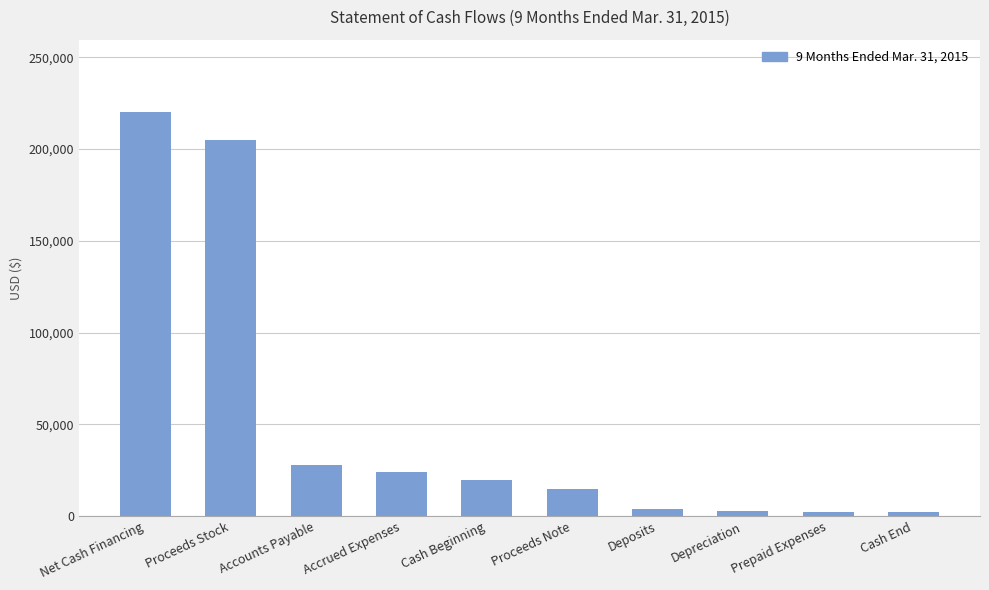

Approximately how many times larger is the value at Prepaid Expenses compared to Accrued Expenses?

0.1